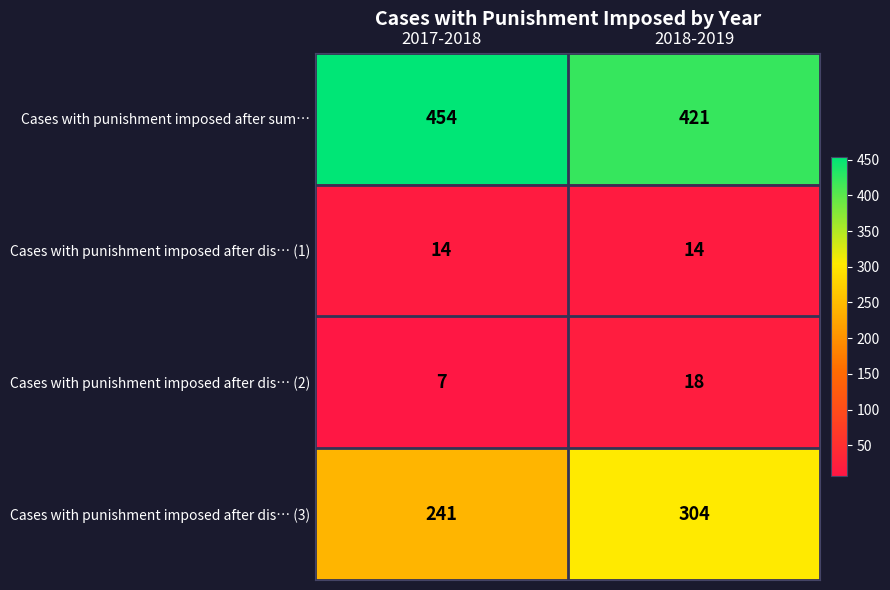

What is the spread (max minus min) of values at 2018-2019?

407